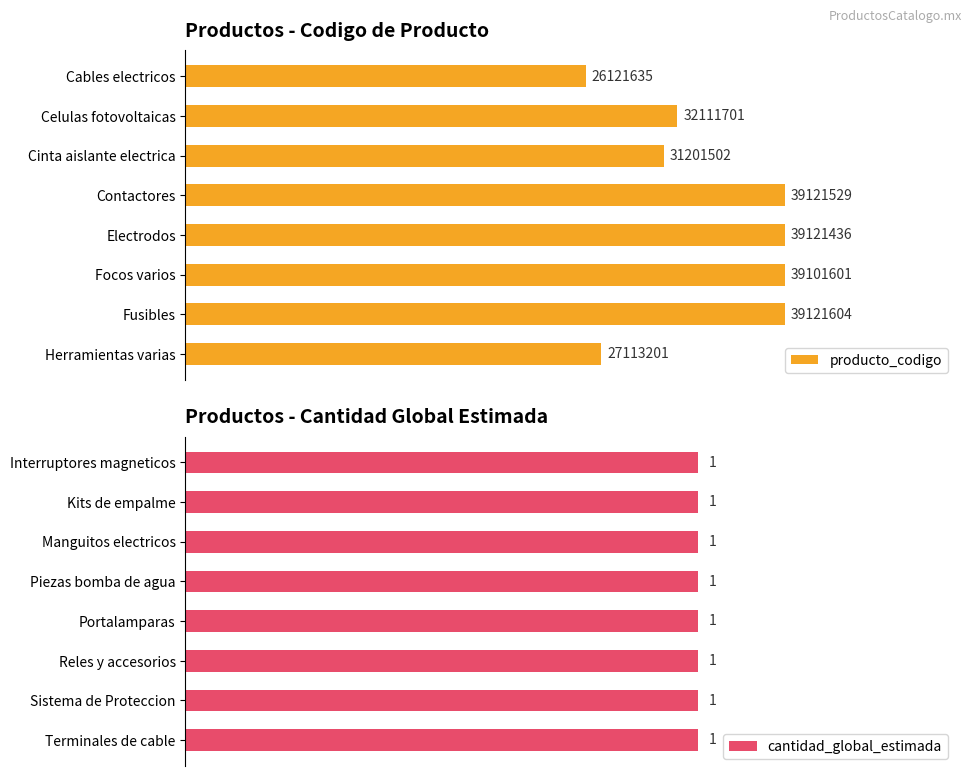

Does the chart contain any negative values?

No